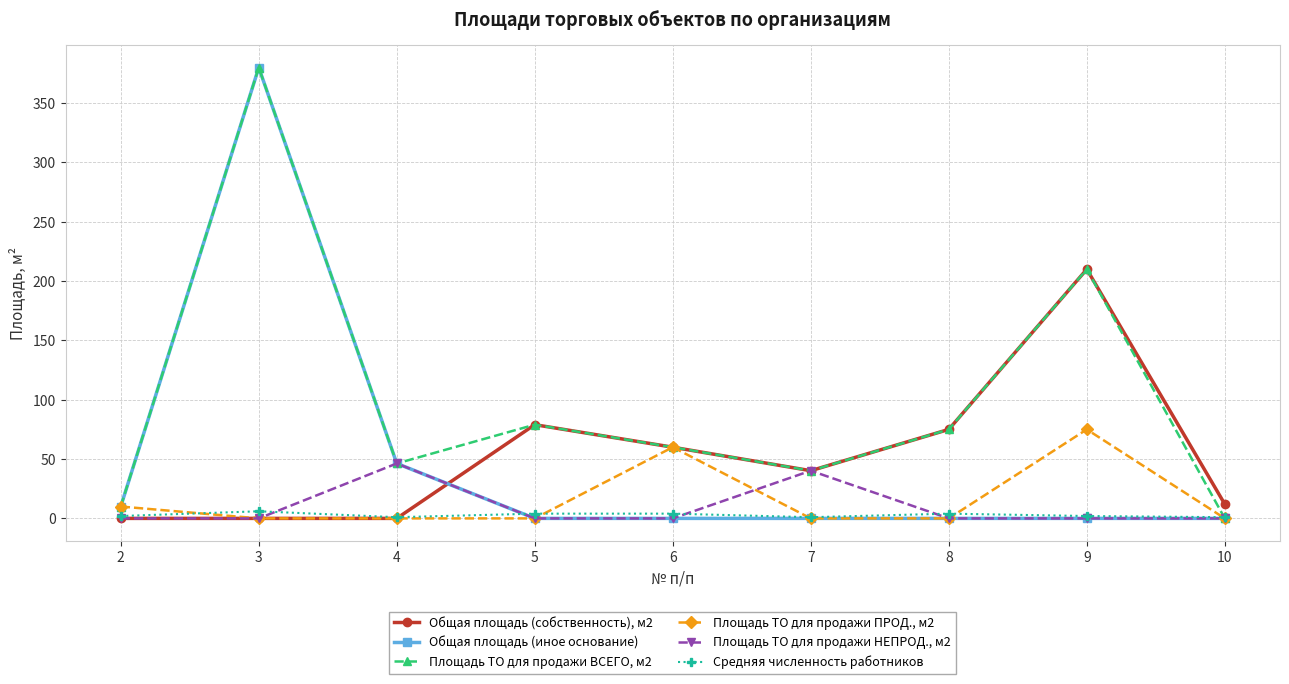

Where is the first local maximum for Площадь ТО для продажи НЕПРОД., м2?

4